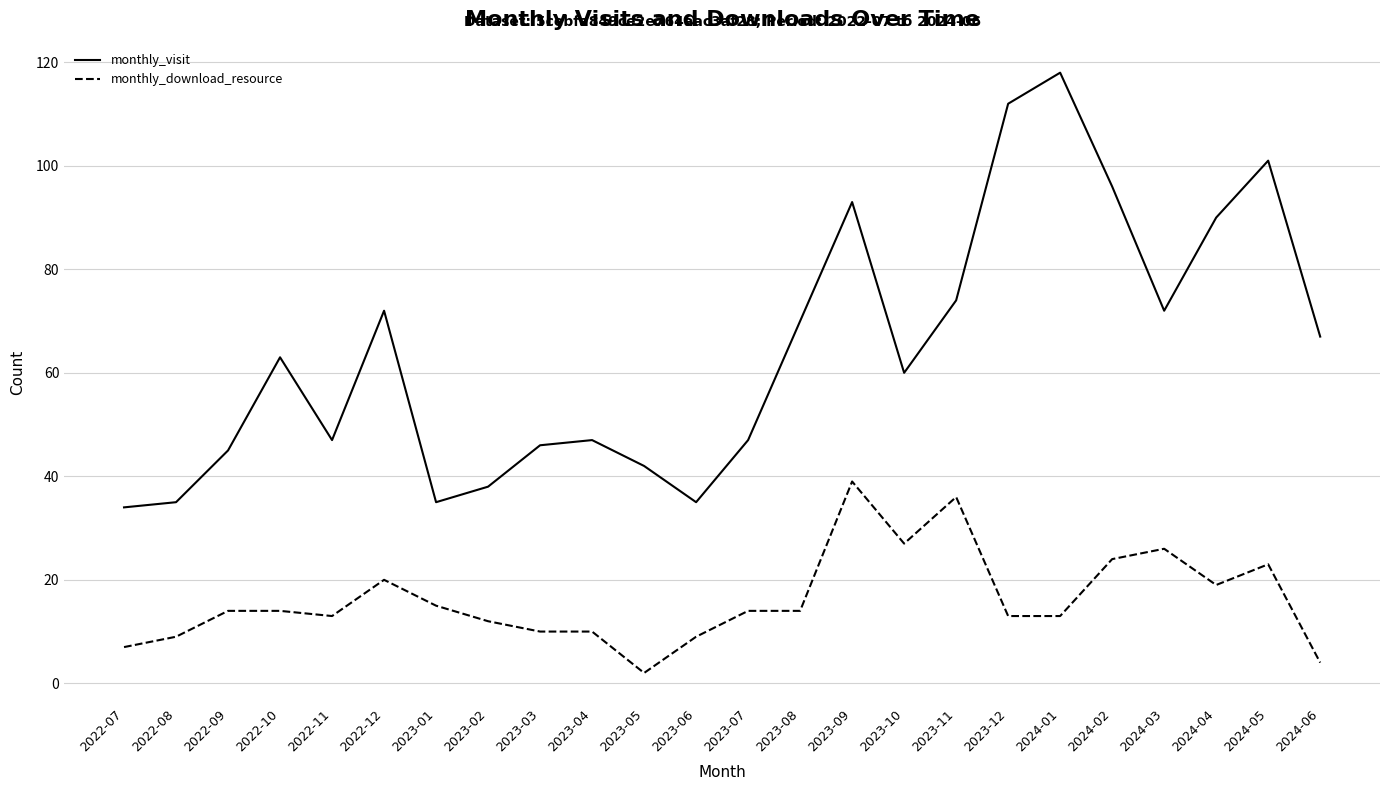

The monthly_download_resource series shows 39 at 2023-09. True or false?

True